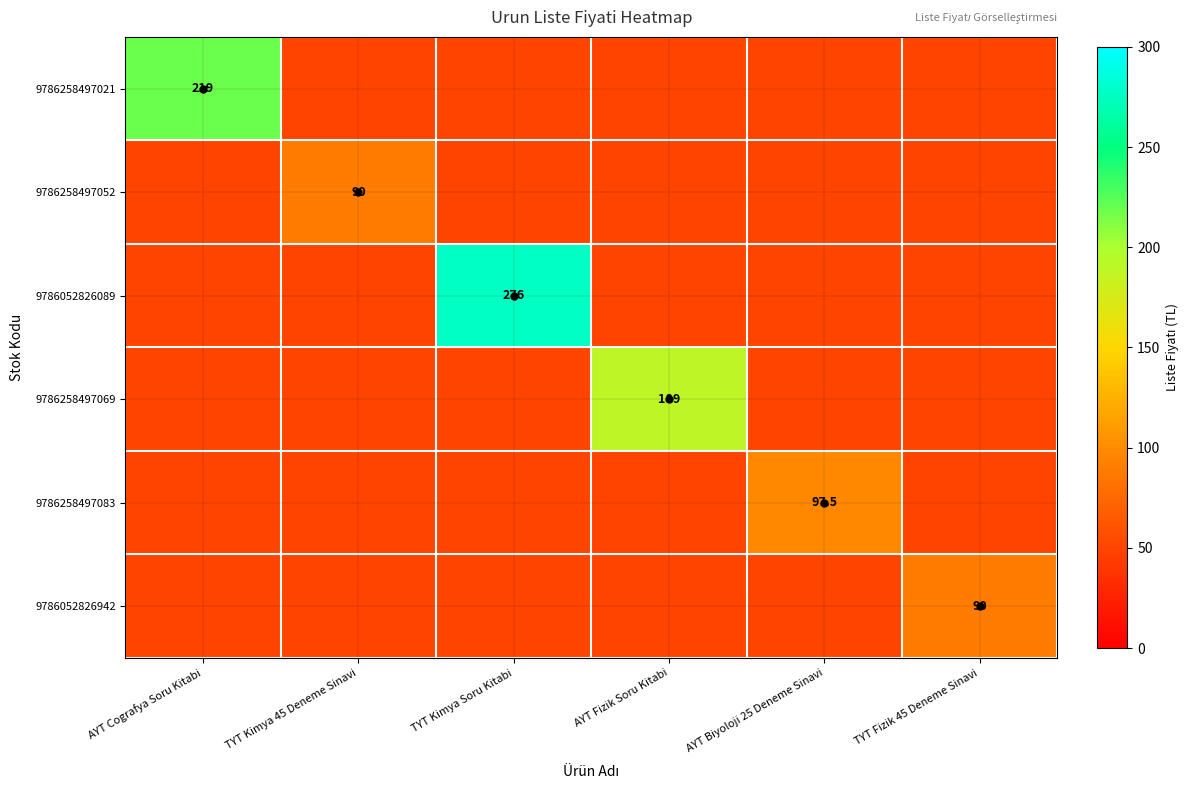

Which has a higher value, AYT Cografya Soru Kitabi or TYT Fizik 45 Deneme Sinavi?

AYT Cografya Soru Kitabi